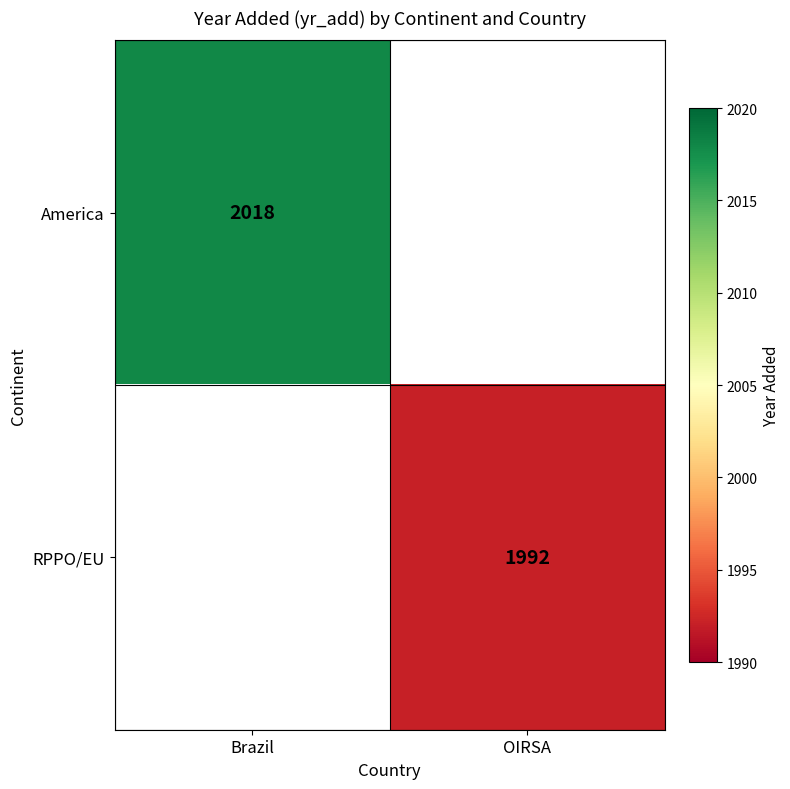

At how many categories does at least one series exceed 2016?

1